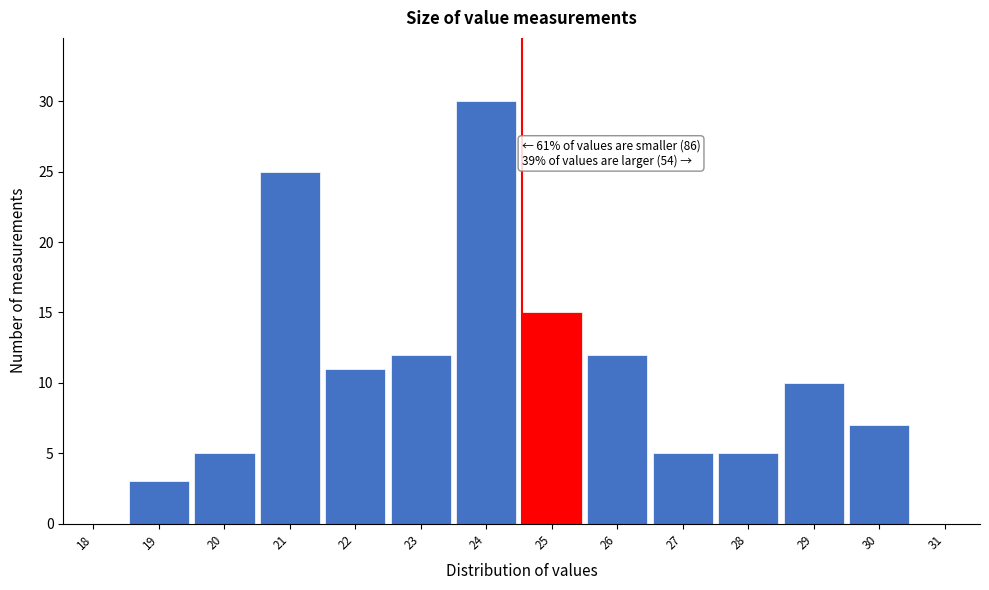

Reading left to right, list all the values displayed in this chart.

18=0	19=3	20=5	21=25	22=11	23=12	24=30	25=15	26=12	27=5	28=5	29=10	30=7	31=0